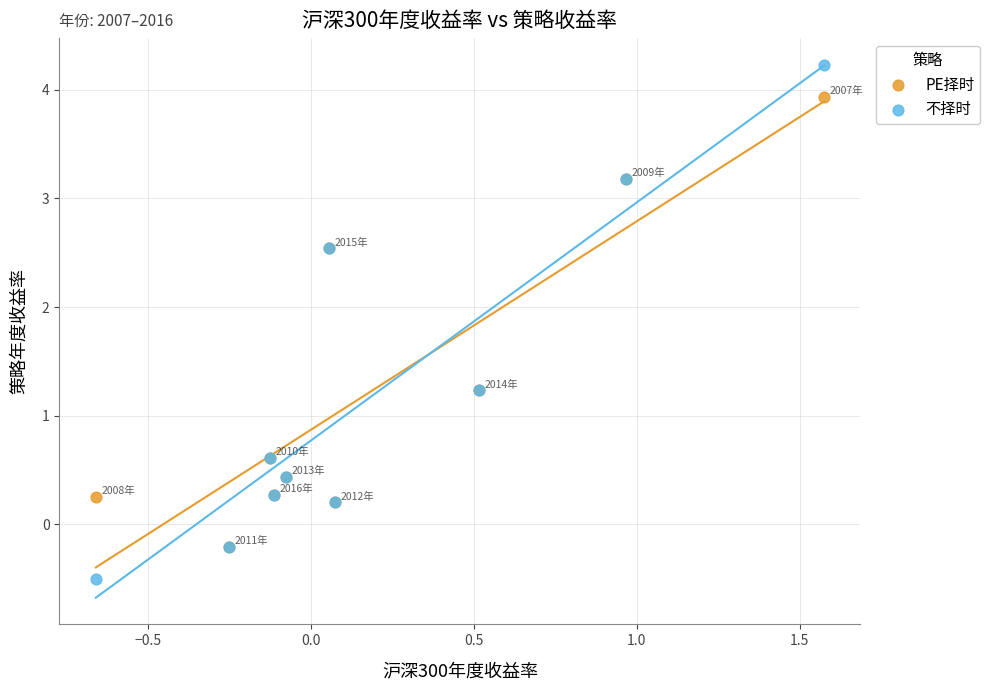

What are all the series names shown in the legend?

PE择时, 不择时